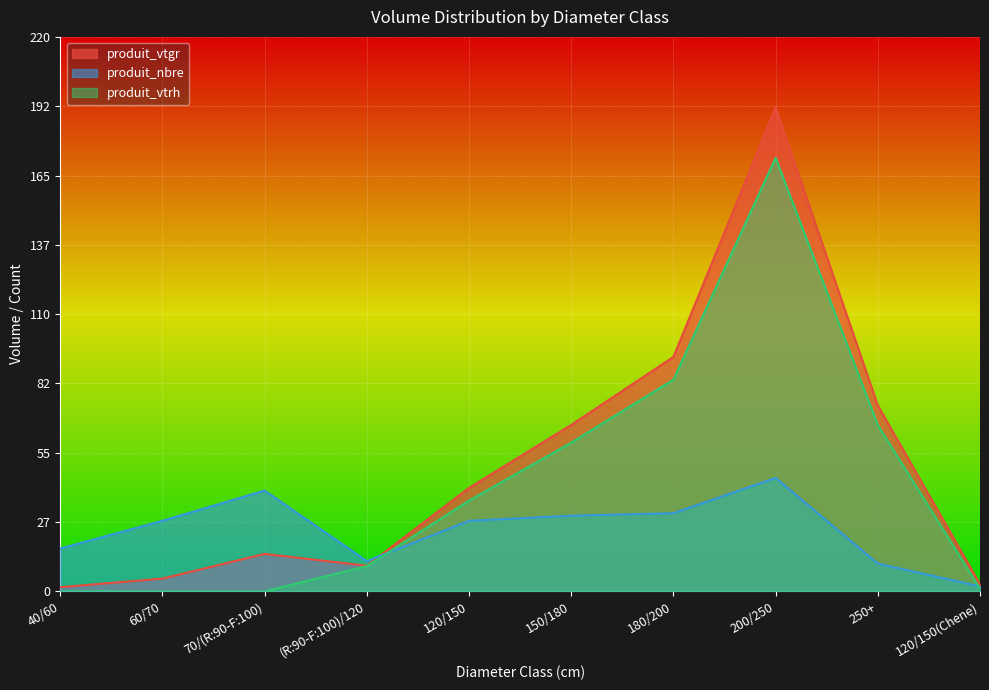

List the labels in order of produit_vtrh value, largest first.

200/250, 180/200, 250+, 150/180, 120/150, (R:90-F:100)/120, 120/150(Chene), 40/60, 60/70, 70/(R:90-F:100)